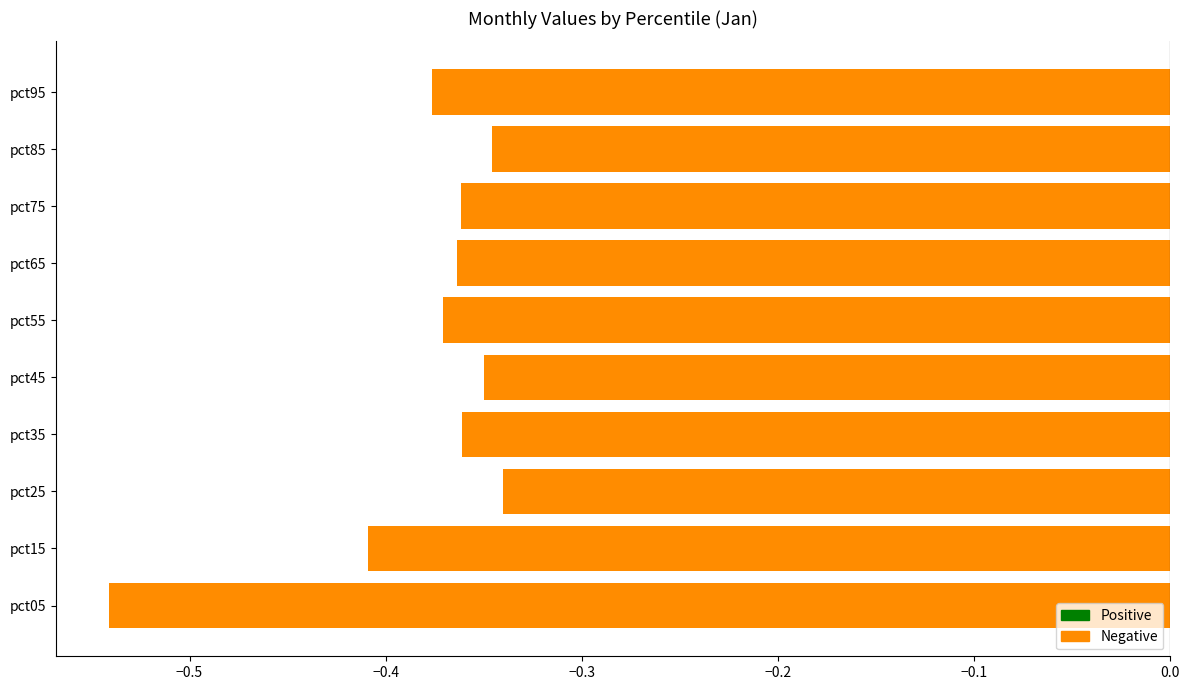

True or false: the data shows -0.5 at pct95.

False